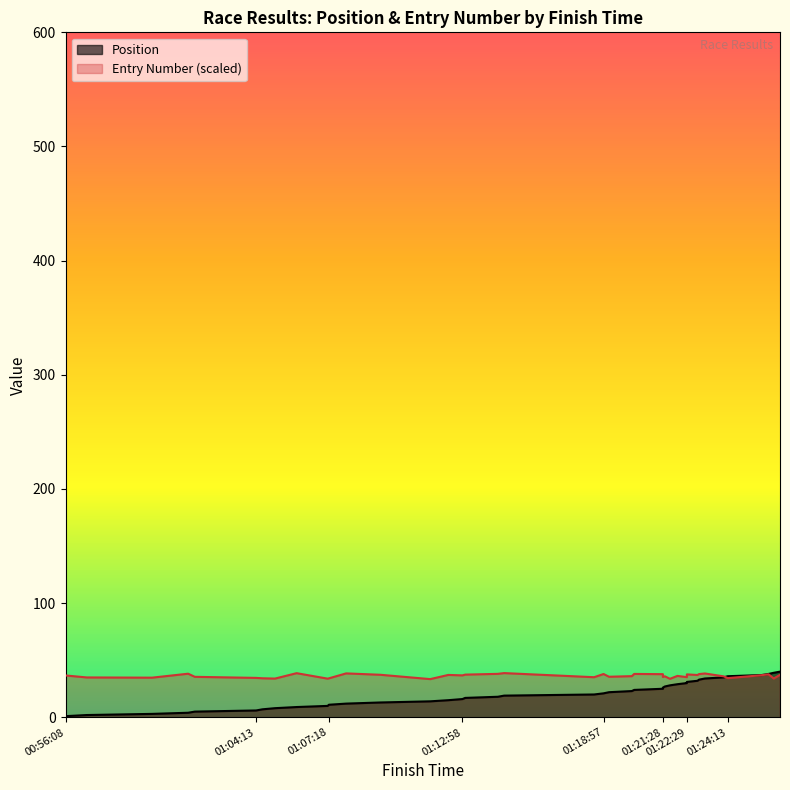

At which label is Entry Number closest to 36?

01:20:09